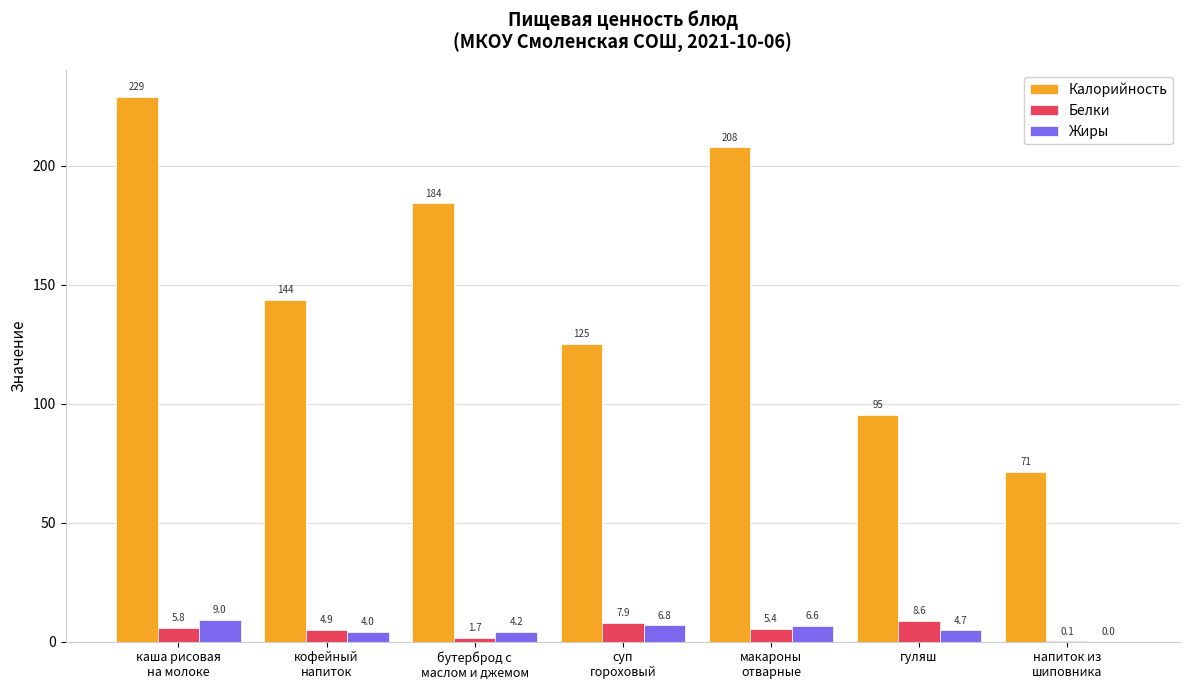

What is the maximum value for Белки?

8.6